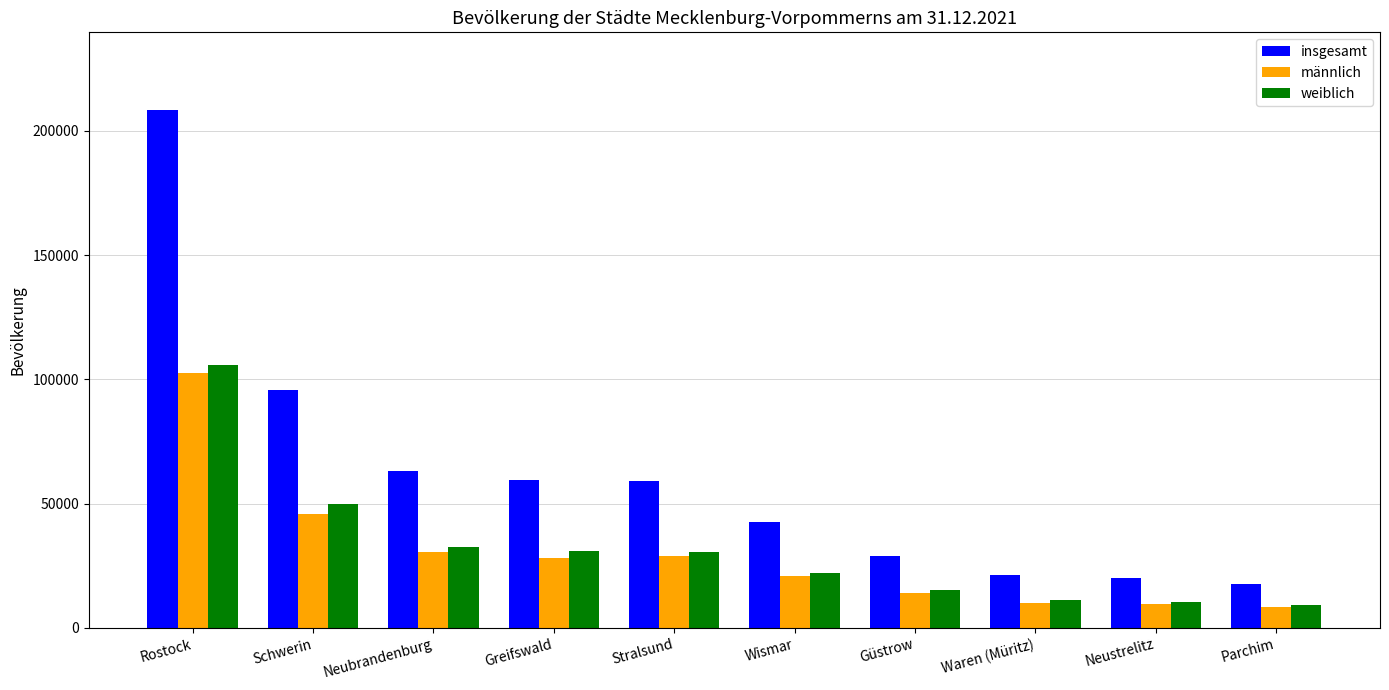

The insgesamt series shows 40770 at Güstrow. True or false?

False